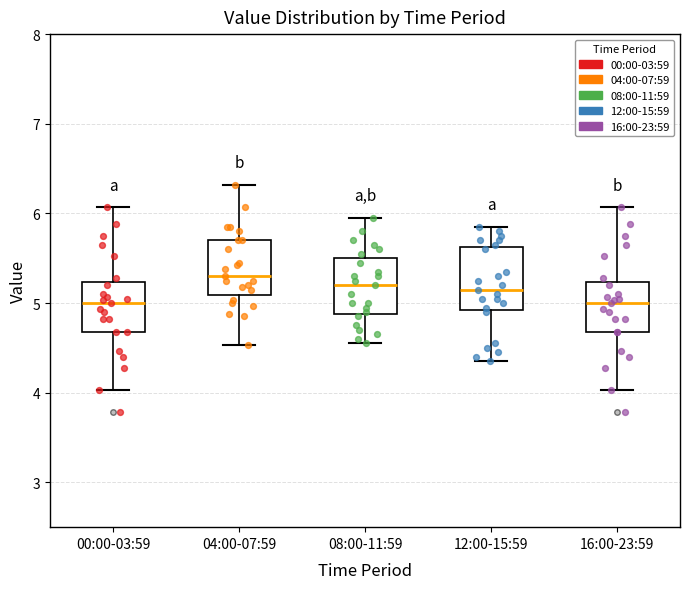

Reading left to right, transcribe this box plot: for each box, give where its median line is, the range the box spans, and where its two whiskers end, as read against the y-axis. The values are not printed on the chart, so give them approximately, as read against the axis.

00:00-03:59: median 5.0, box 4.7 to 5.2, whiskers 4.0 to 6.1
04:00-07:59: median 5.3, box 5.1 to 5.7, whiskers 4.5 to 6.3
08:00-11:59: median 5.2, box 4.9 to 5.5, whiskers 4.6 to 6.0
12:00-15:59: median 5.2, box 4.9 to 5.6, whiskers 4.4 to 5.9
16:00-23:59: median 5.0, box 4.7 to 5.2, whiskers 4.0 to 6.1